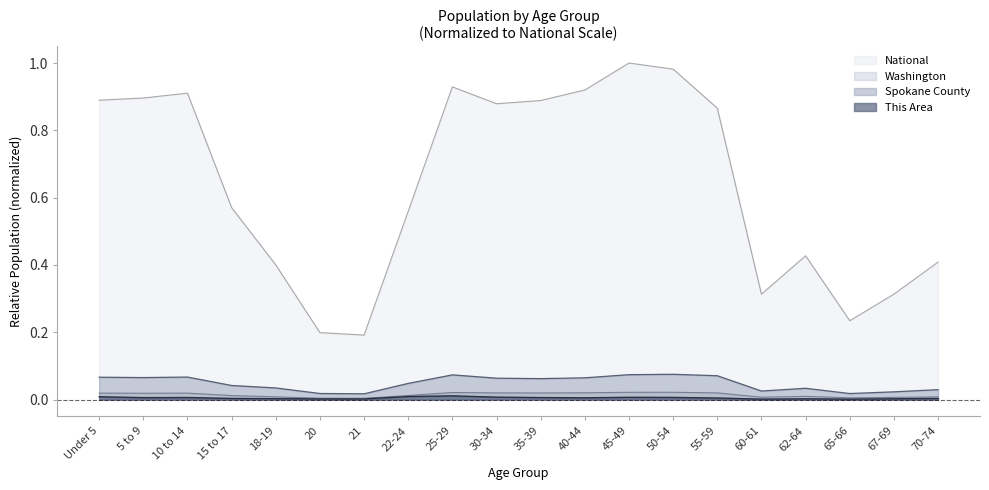

Rank the series by their maximum value, from highest to lowest.

National, Spokane County, Washington, This Area